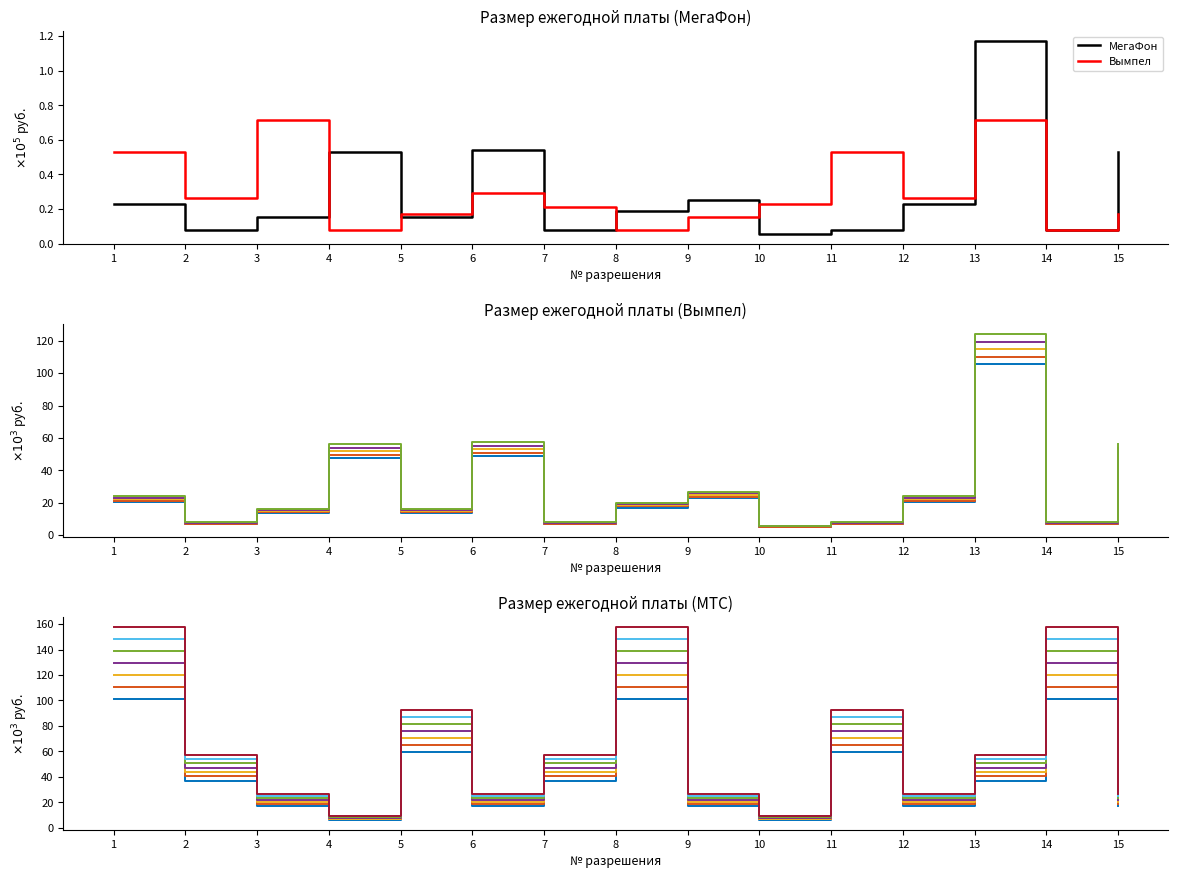

Is it true that Вымпел equals 0.1 at 6?

False